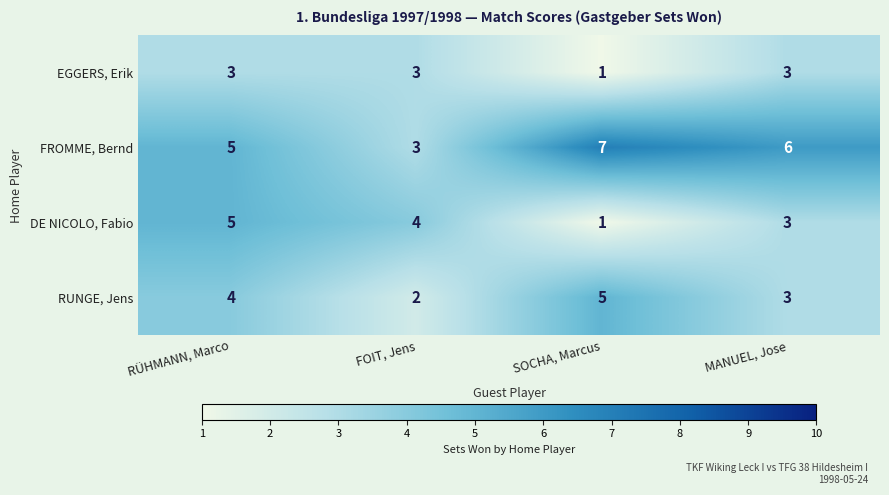

Which series has the largest total across all categories?

FROMME, Bernd